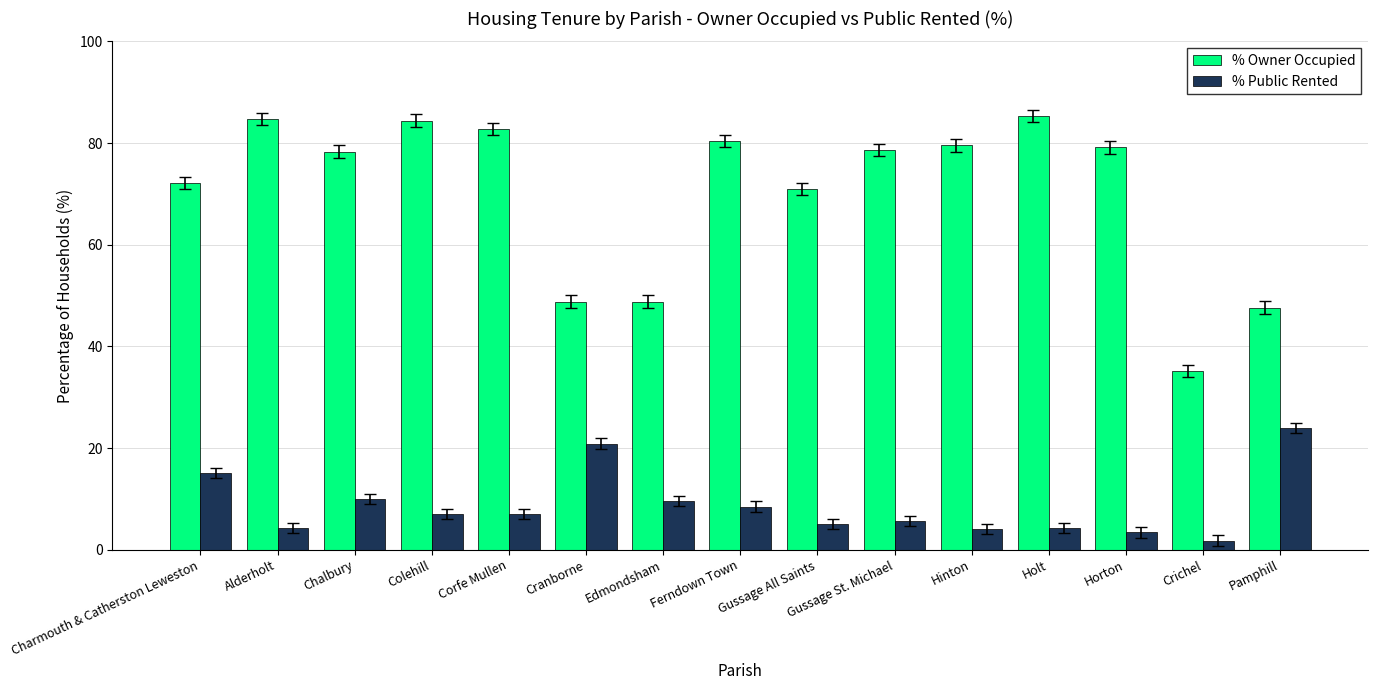

The % Public Rented series shows 20.9 at Cranborne. True or false?

True